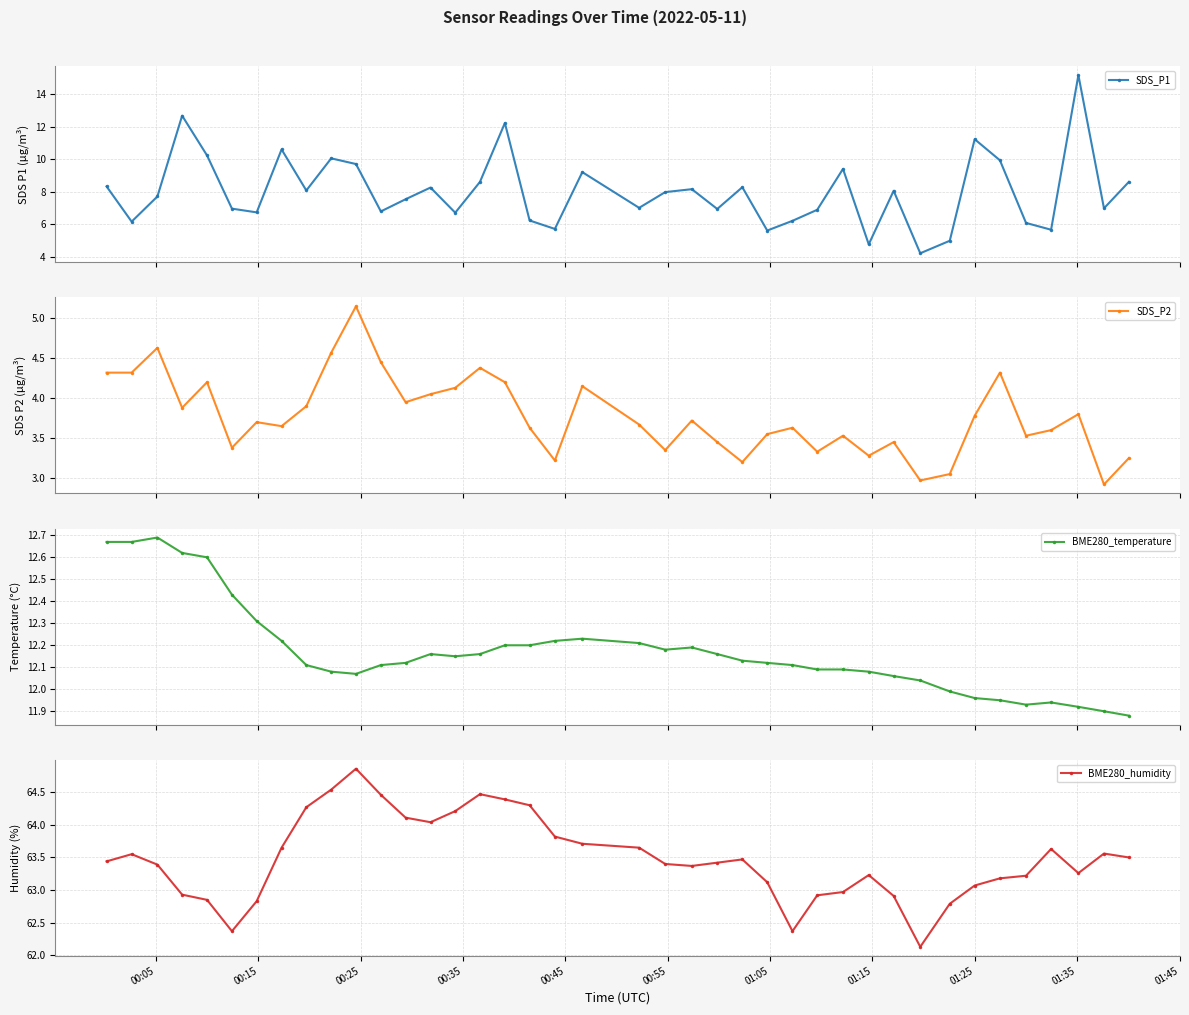

True or false: BME280_temperature and SDS_P2 intersect in this chart.

False